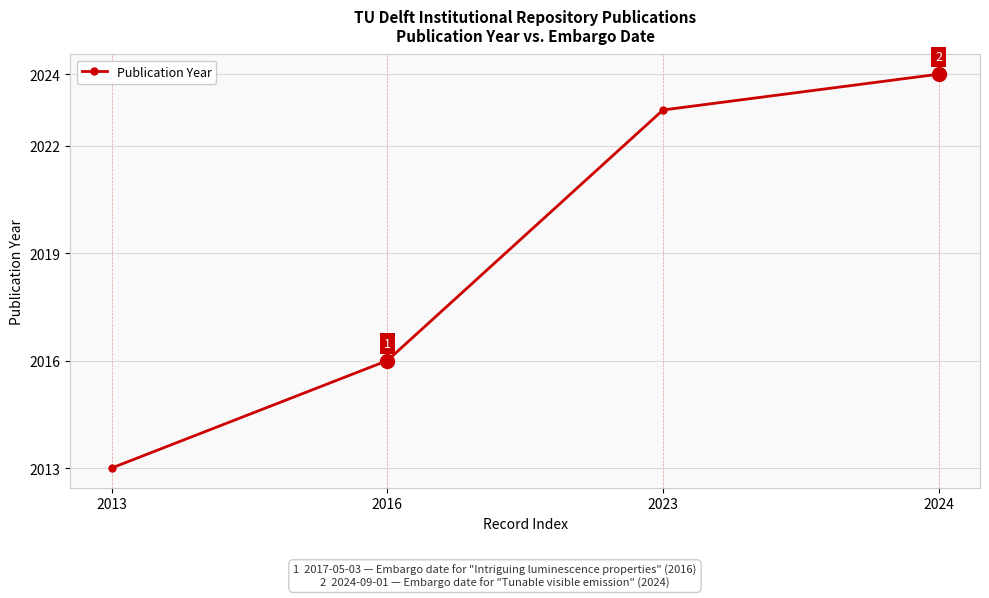

What is the difference between the second highest and second lowest values?

7